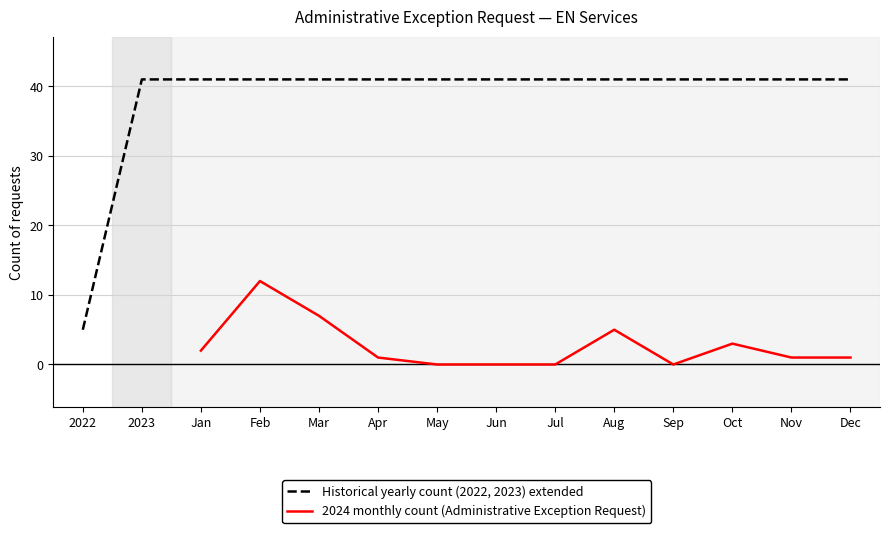

True or false: 2024 monthly count (Administrative Exception Request) and Historical yearly count (2022, 2023) extended cross at least once.

False